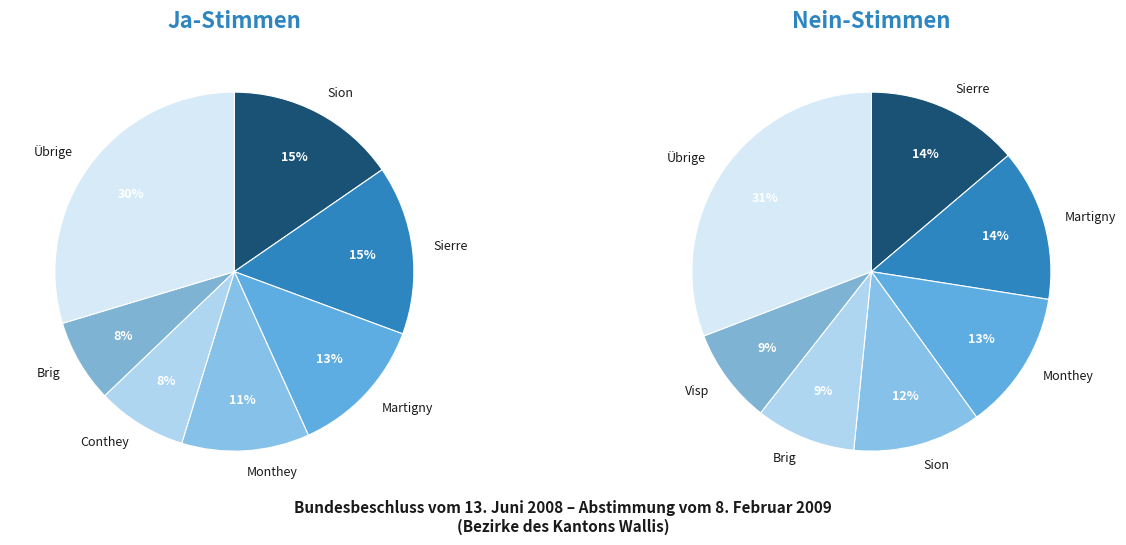

Combined, do Goms and Conthey account for over 50%?

No